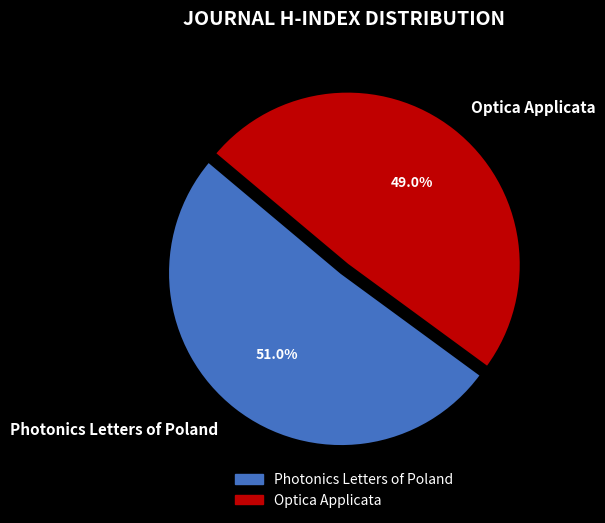

Is Optica Applicata the majority of the pie?

No